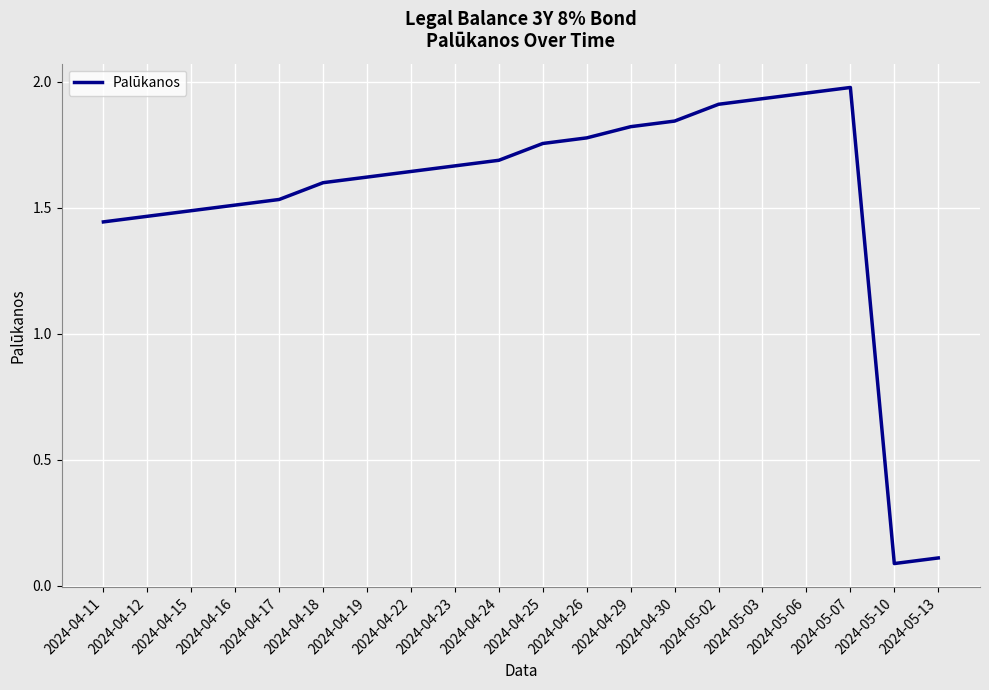

Which has a higher value, 2024-04-24 or 2024-04-30?

2024-04-30